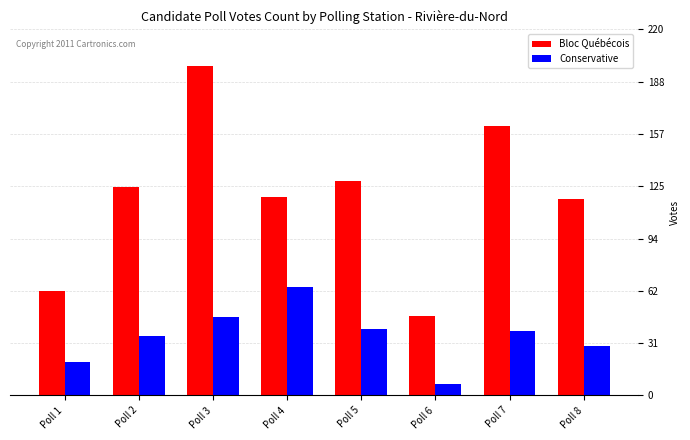

Between Poll 3 and Poll 5, which series saw the biggest shift?

Bloc Québécois